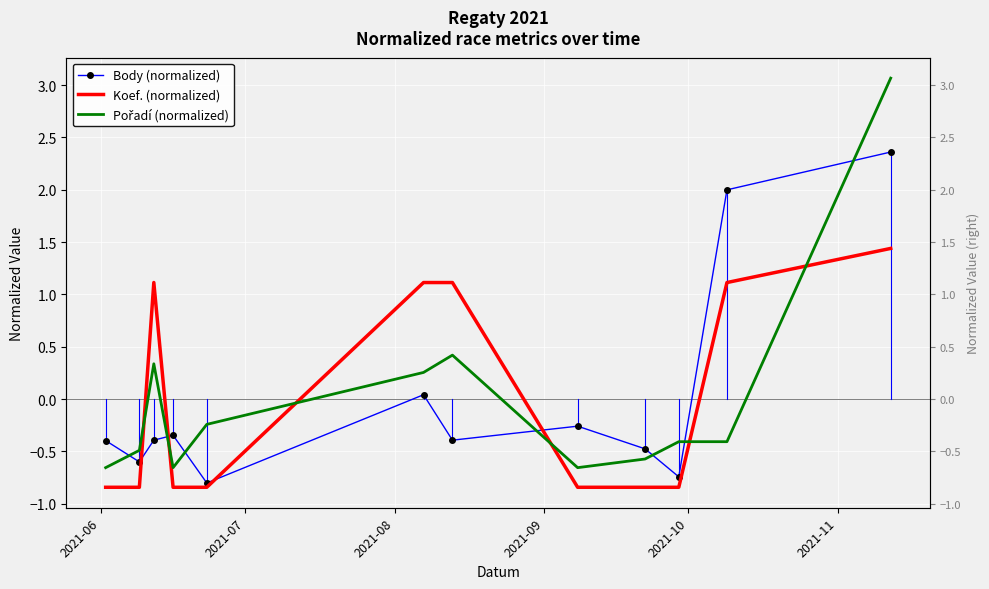

Which series ends up on top after the final intersection of Koef. (normalized) and Pořadí (normalized)?

Pořadí (normalized)